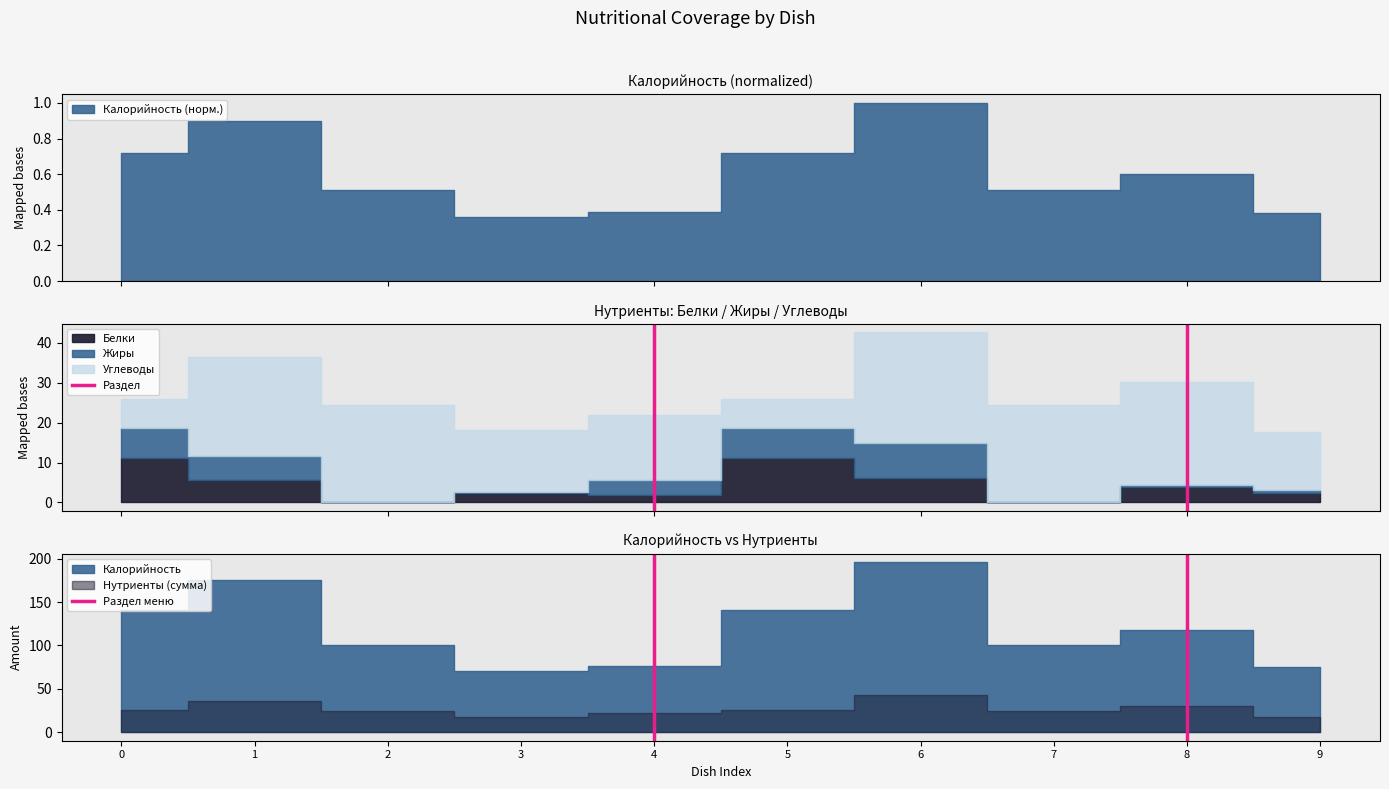

The Раздел меню series shows 0 at 4. True or false?

False